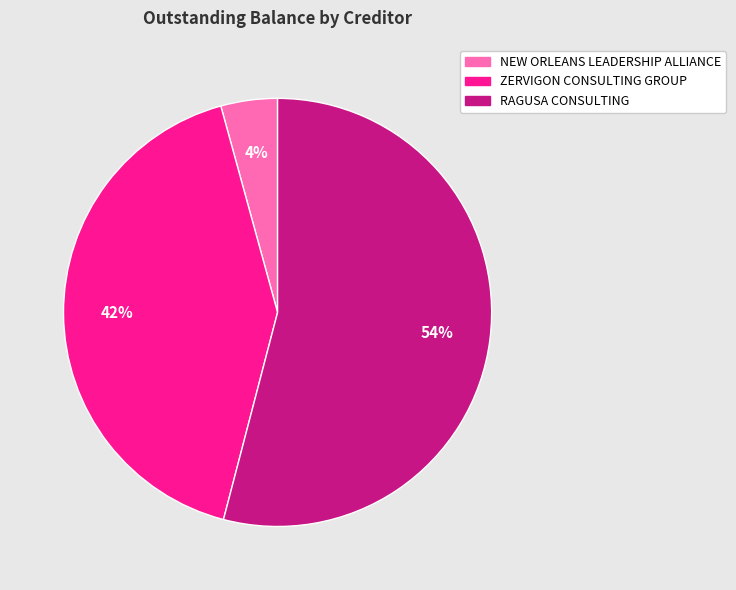

To the nearest percent, what is the difference between the ZERVIGON CONSULTING GROUP and RAGUSA CONSULTING slice percentages?

12%